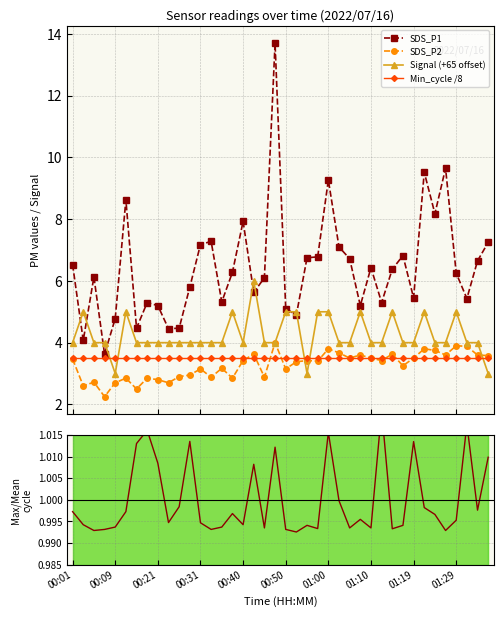

Is it true that SDS_P2 equals 3.6 at 35?

True